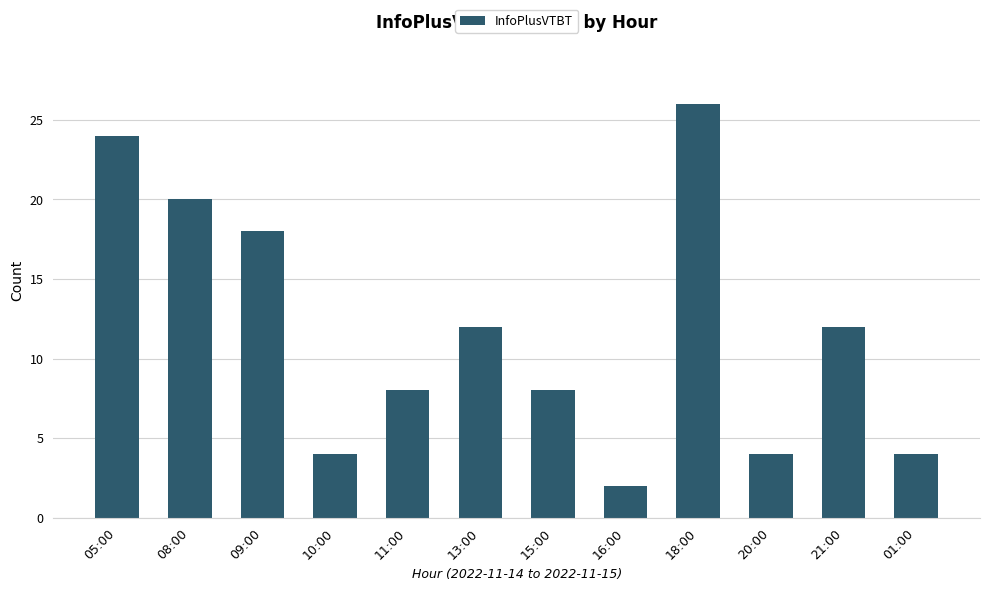

What is the label of the 9th bar from the right?

10:00